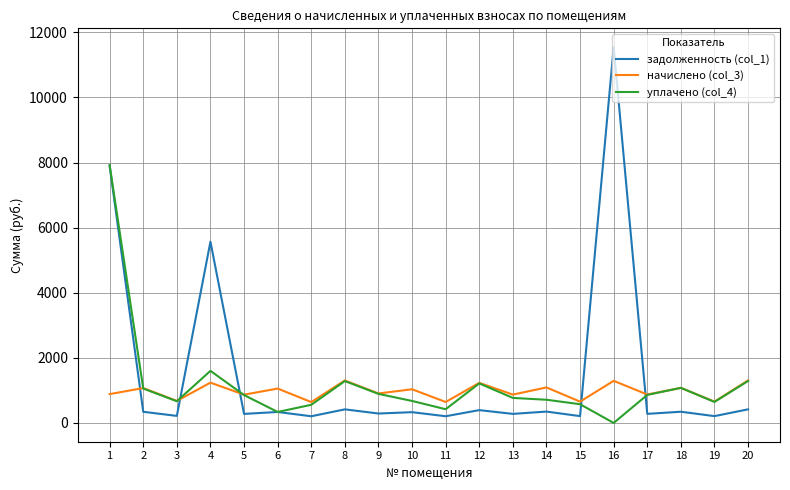

True or false: начислено (col_3) and задолженность (col_1) intersect in this chart.

True